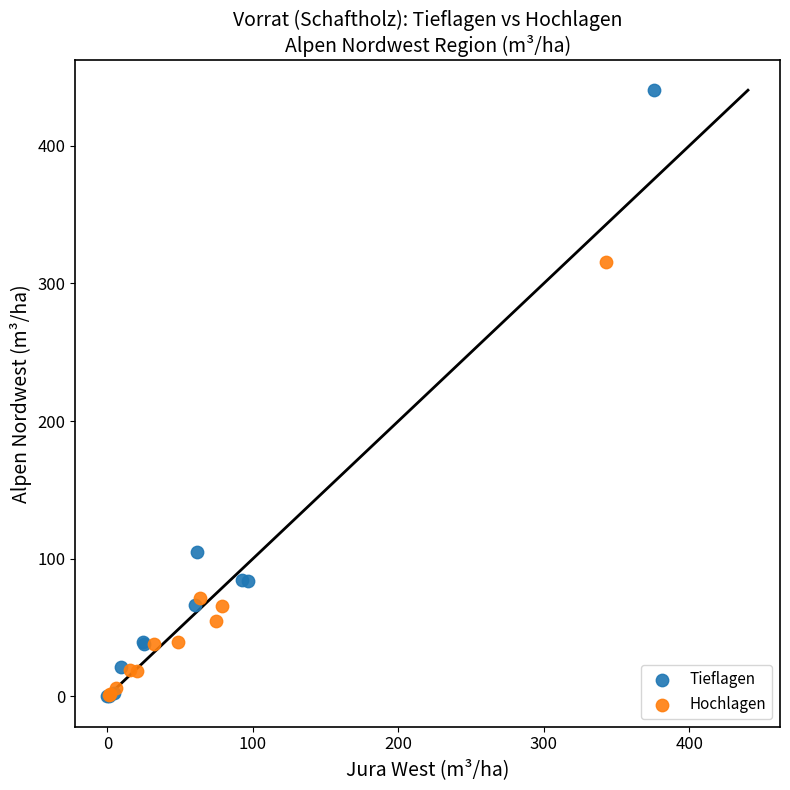

Which series has the largest Y range (max minus min)?

Tieflagen